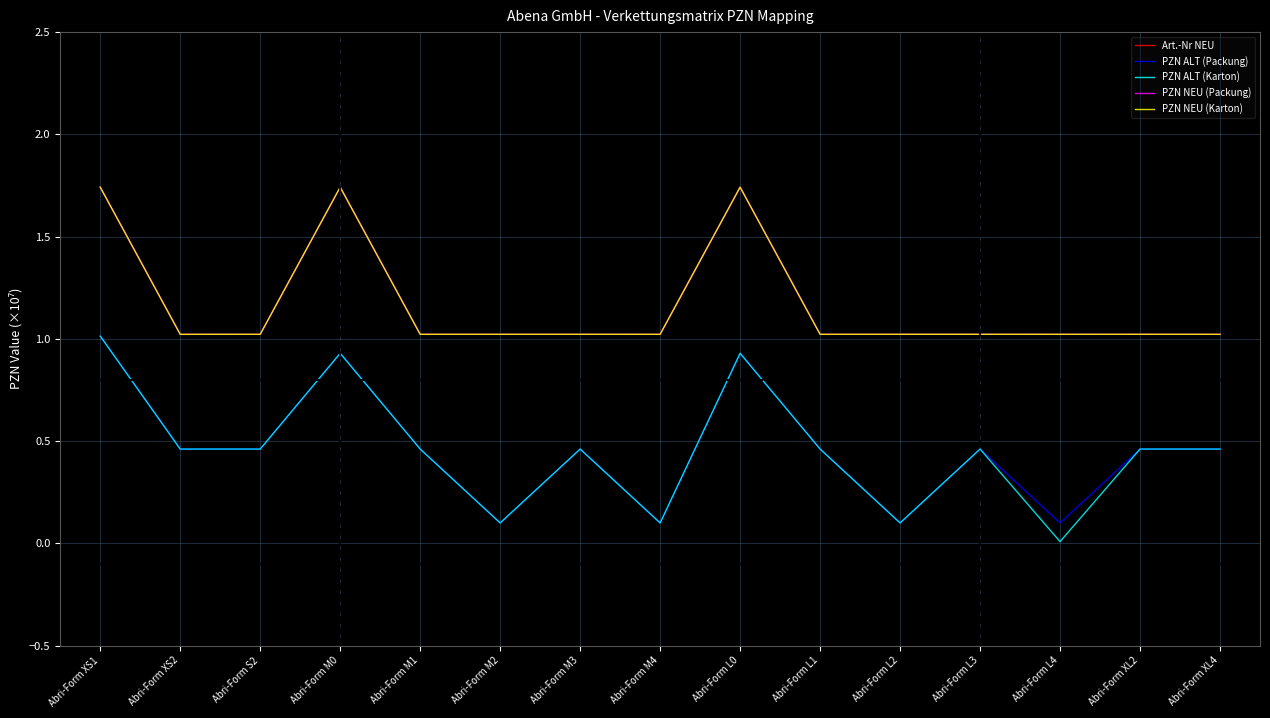

What is the highest value of the Art.-Nr NEU series?

100.0